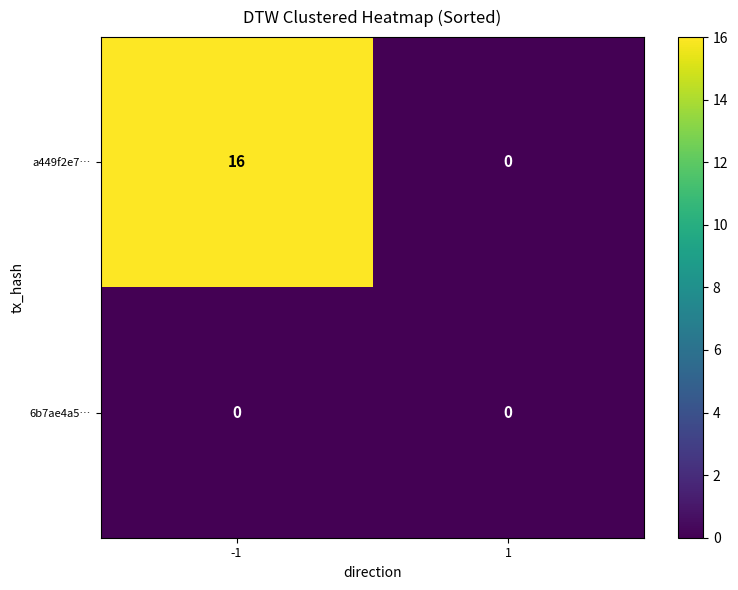

What is the sum of the a449f2e7… values at 1 and -1?

16